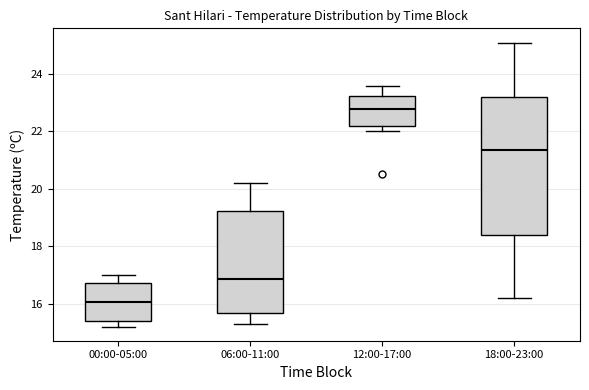

Reading left to right, read every box against the y-axis: the position of its median line, the range the box covers, and the ends of its whiskers. The values are not printed on the chart, so give them approximately, as read against the axis.

00:00-05:00: median 16.0, box 15.4 to 16.8, whiskers 15.2 to 17.0
06:00-11:00: median 16.8, box 15.6 to 19.2, whiskers 15.4 to 20.2
12:00-17:00: median 22.8, box 22.2 to 23.2, whiskers 22.0 to 23.6
18:00-23:00: median 21.4, box 18.4 to 23.2, whiskers 16.2 to 25.2